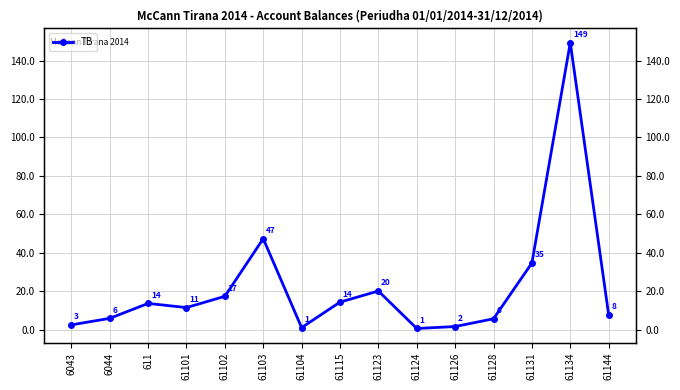

Between 611 and 61115, which is larger?

61115